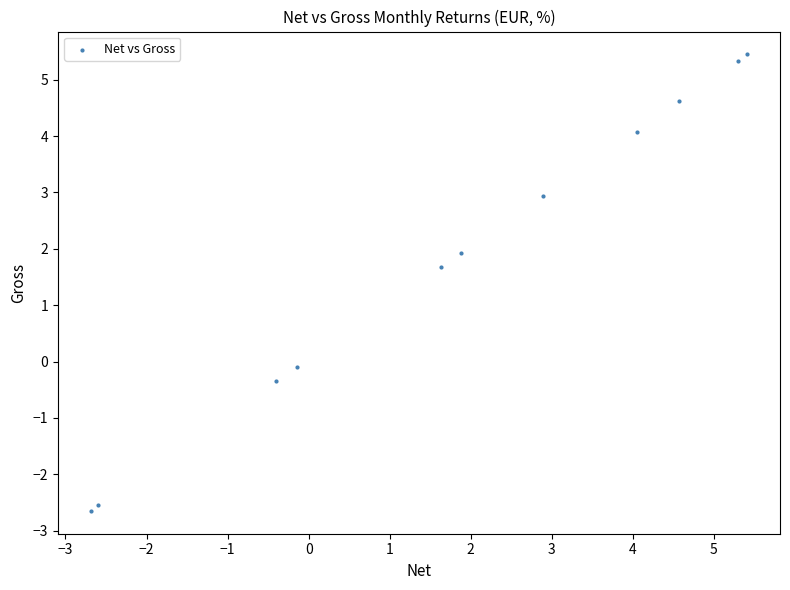

What Y value in the scatter plot is closest to 1?

1.7